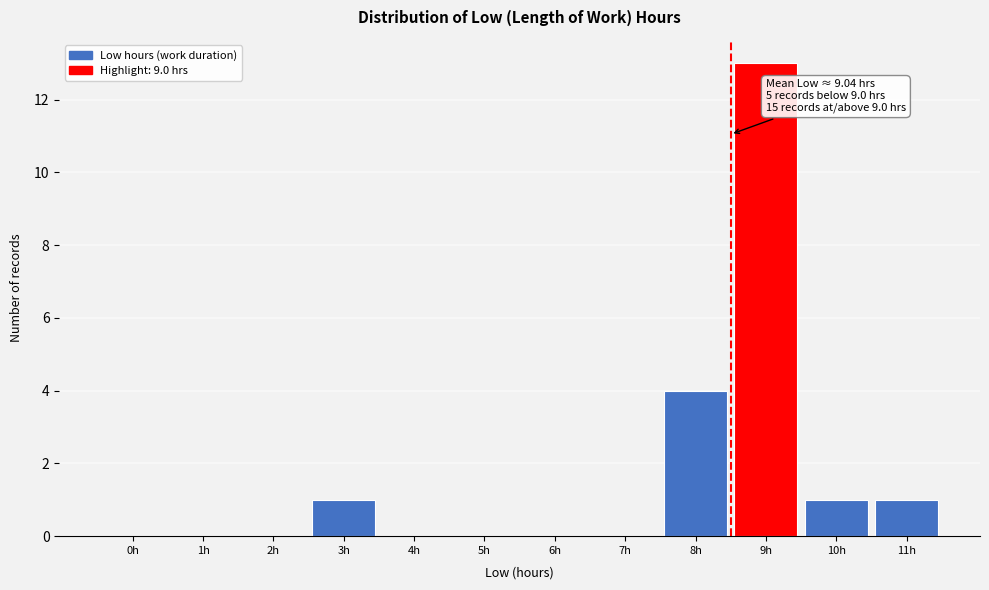

Reading left to right, transcribe all the data shown in this chart.

0h=0	1h=0	2h=0	3h=1	4h=0	5h=0	6h=0	7h=0	8h=4	9h=13	10h=1	11h=1